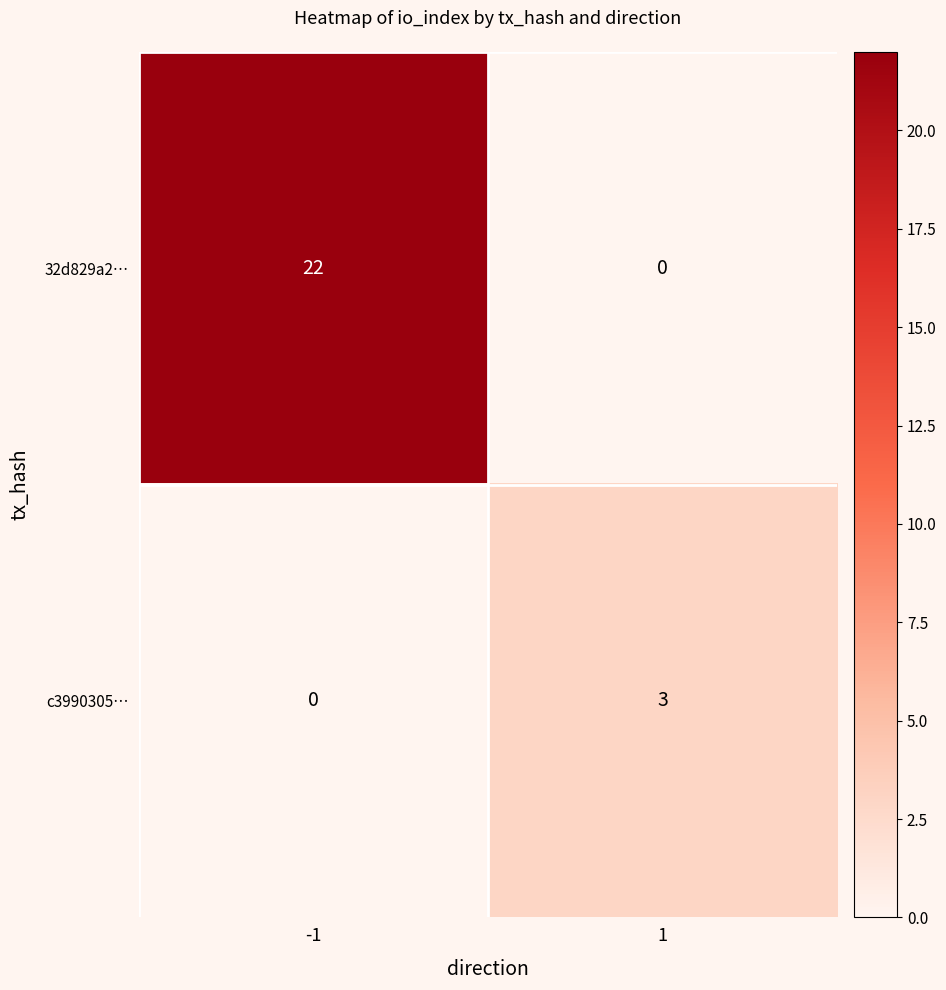

The c3990305… series shows 0 at -1. True or false?

True